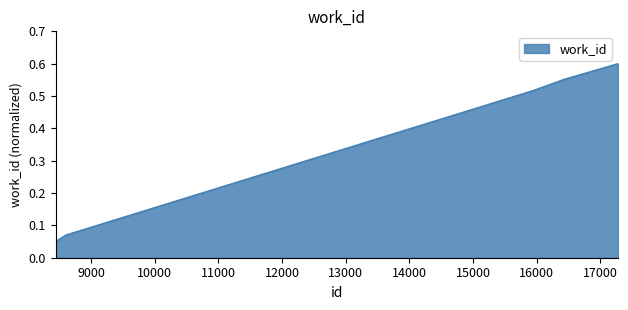

True or false: there are more than 2 points higher than both neighbors.

False